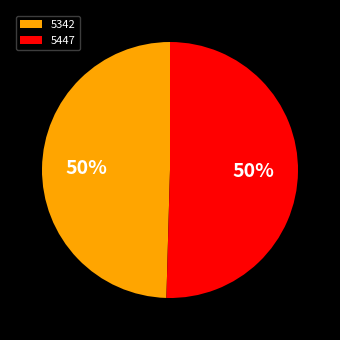

Count the number of slices in the pie.

2